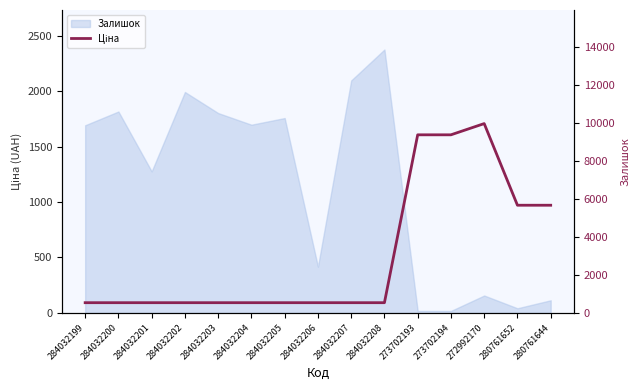

List the labels in order of value, largest first.

272992170, 273702193, 273702194, 280761652, 280761644, 284032199, 284032200, 284032201, 284032202, 284032203, 284032204, 284032205, 284032206, 284032207, 284032208